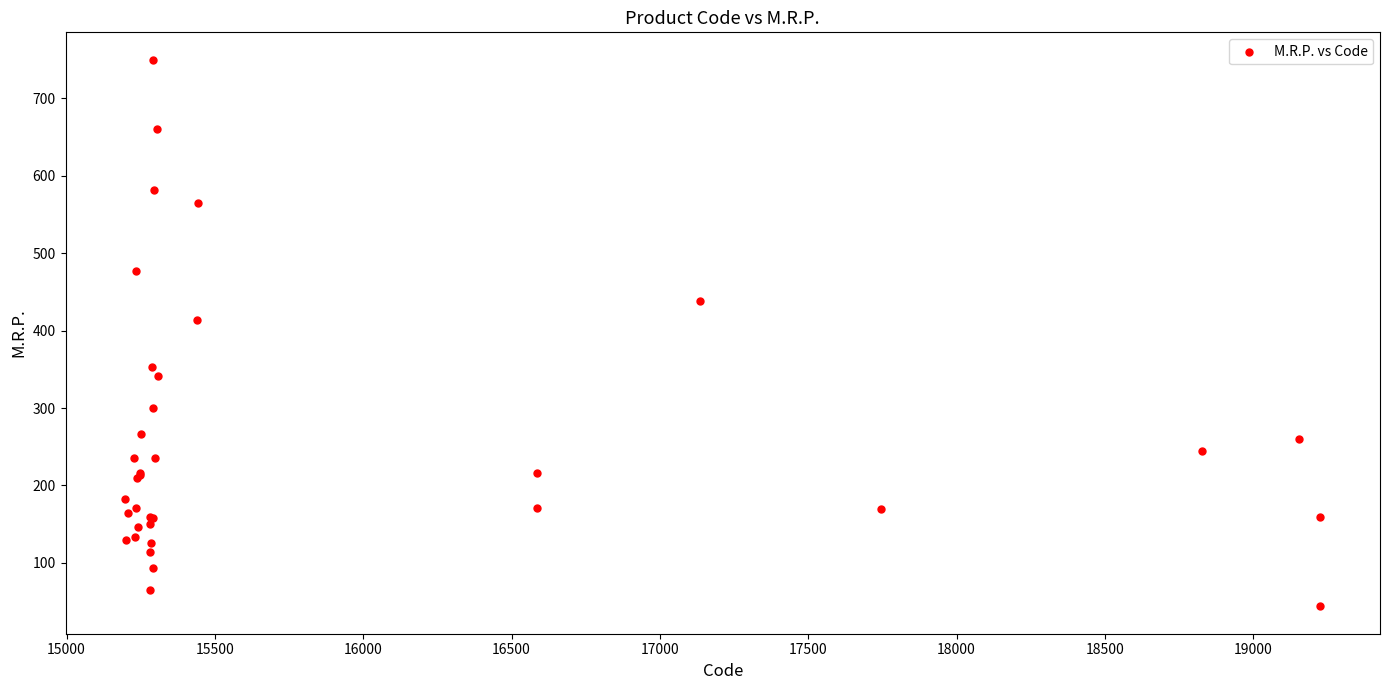

What Y value in the scatter plot is closest to 396?

414.0